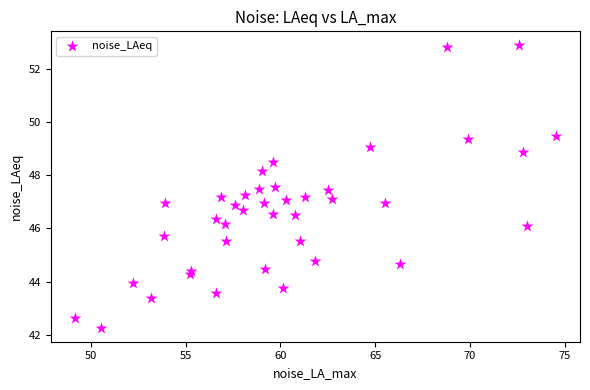

What is the range of X values (max minus min)?

25.4